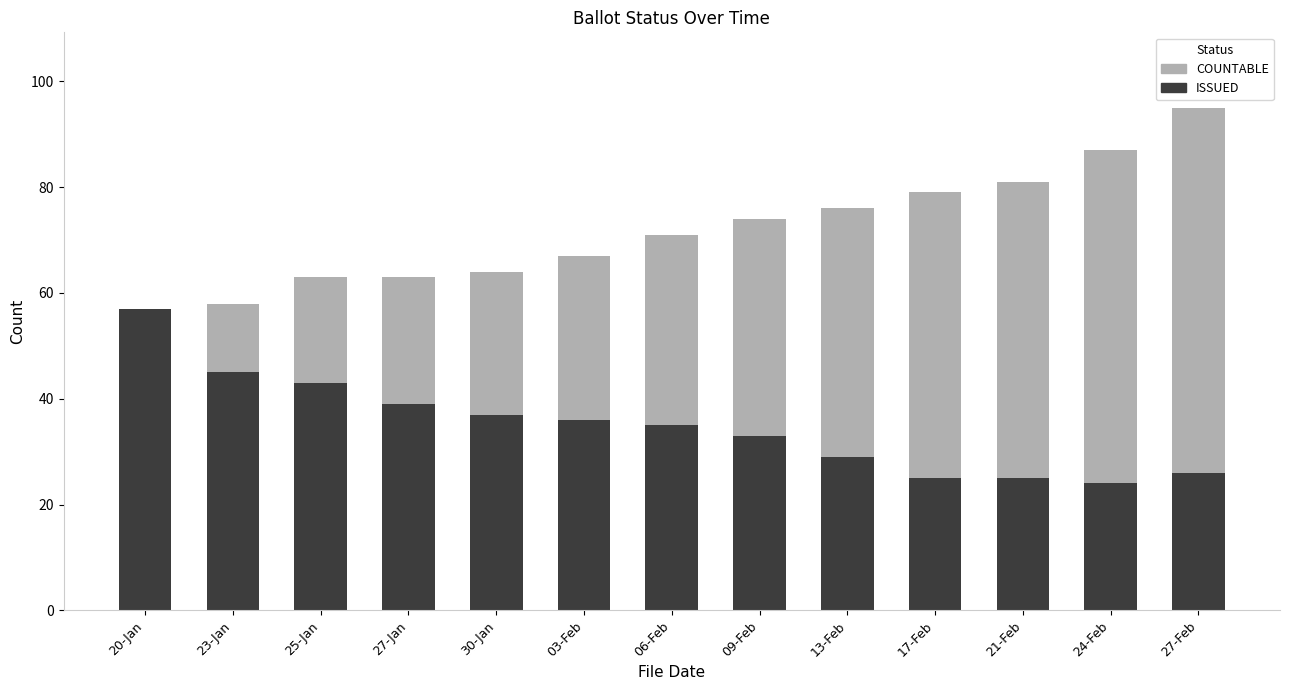

Where is ISSUED nearest to the value 40?

27-Jan